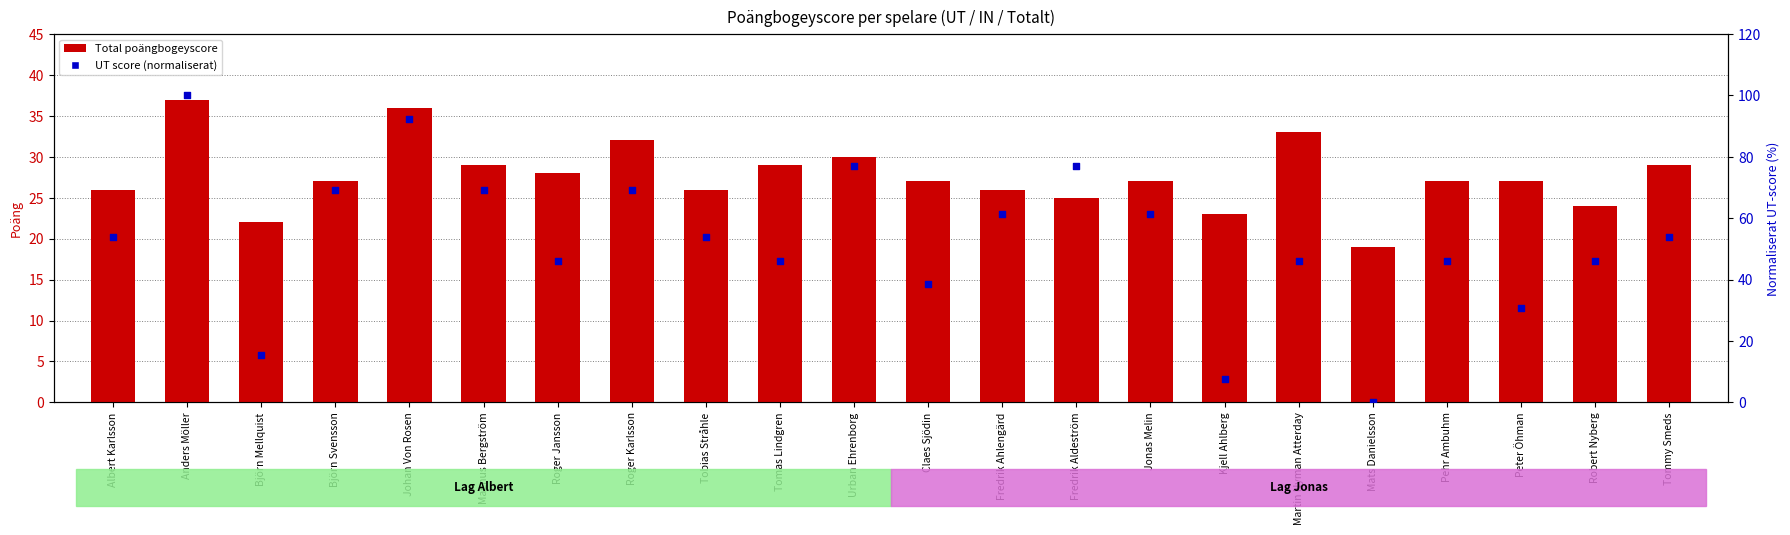

Is the value of UT score (normaliserat) at Tomas Lindgren greater than the value of Total poängbogeyscore at Johan Von Rosen?

Yes